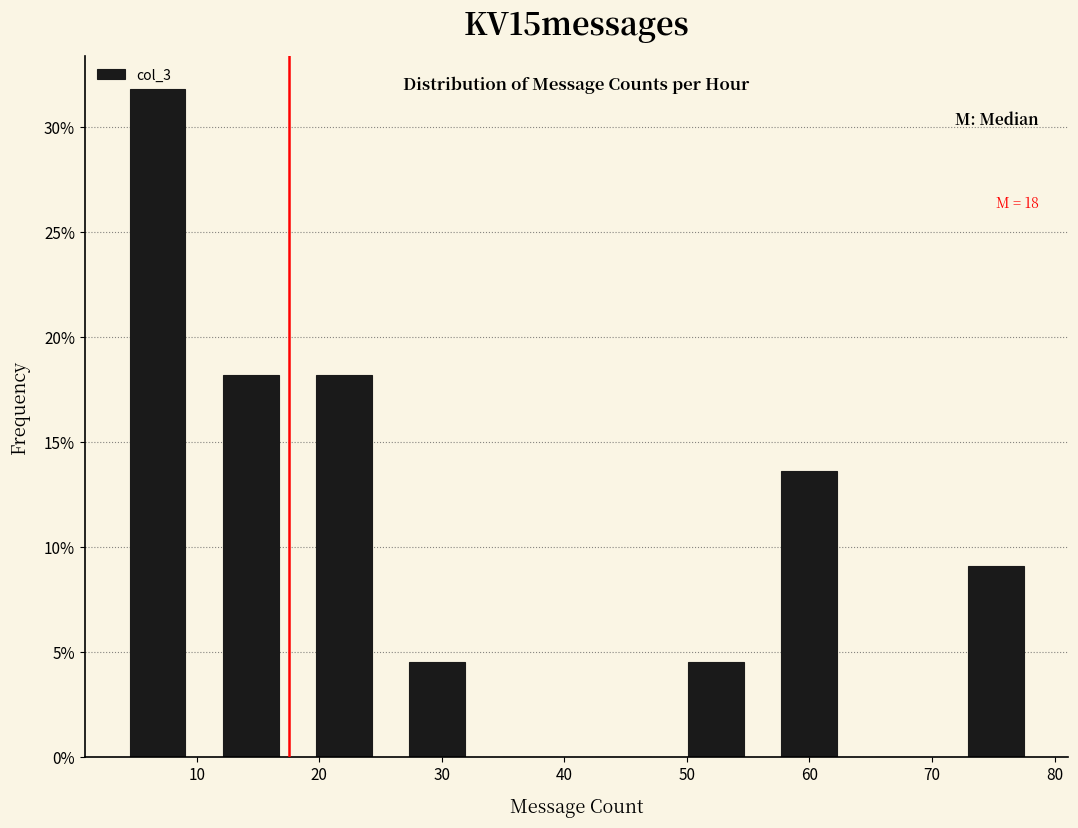

Over which range of the x-axis is the bar tallest?

3.0 to 10.6